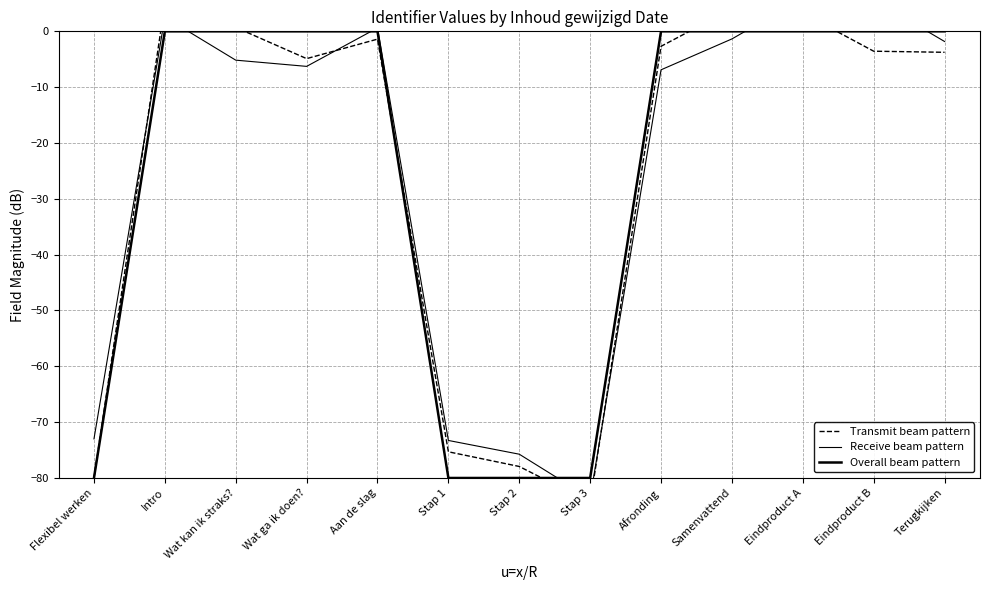

The value of Overall beam pattern at Wat kan ik straks? is -0.0. True or false?

False